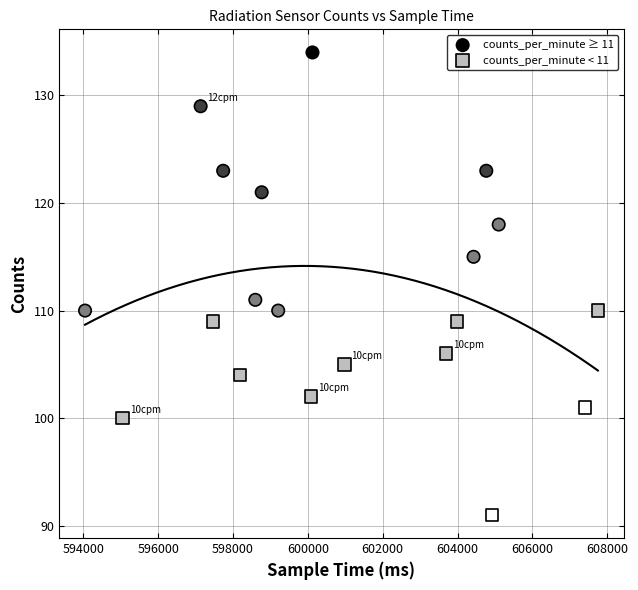

Which series reaches the minimum Y coordinate?

counts_per_minute < 11